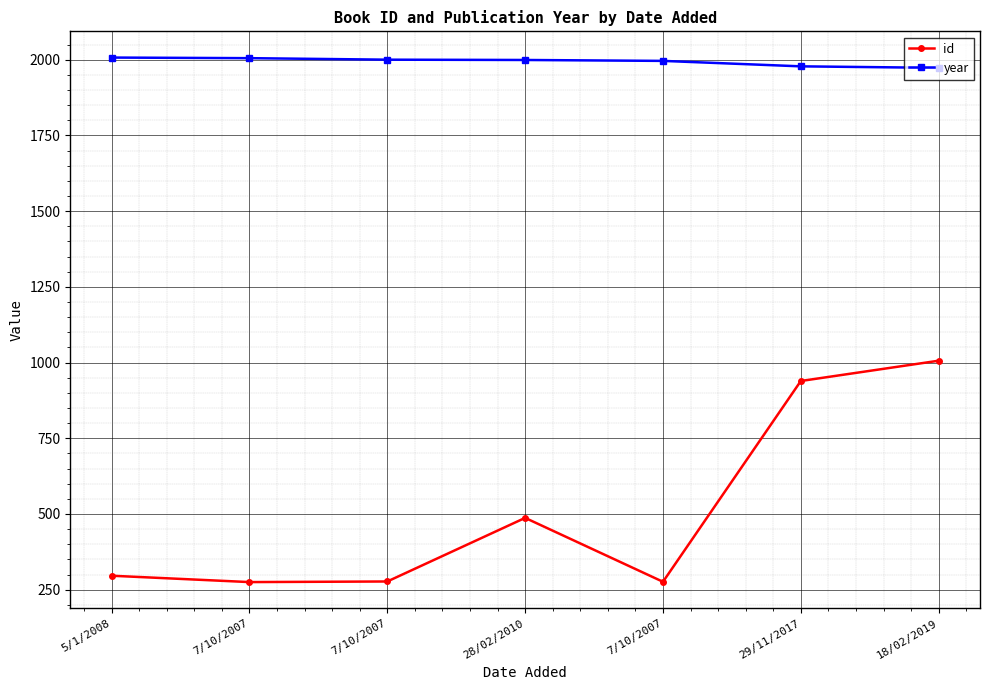

What is the approximate value of year at 5/1/2008?

2007